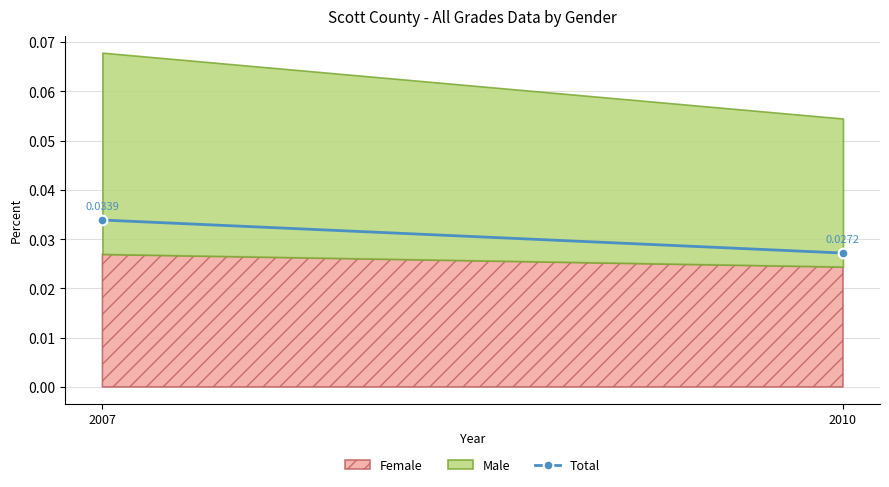

Rank the categories by value from lowest to highest.

2010, 2007